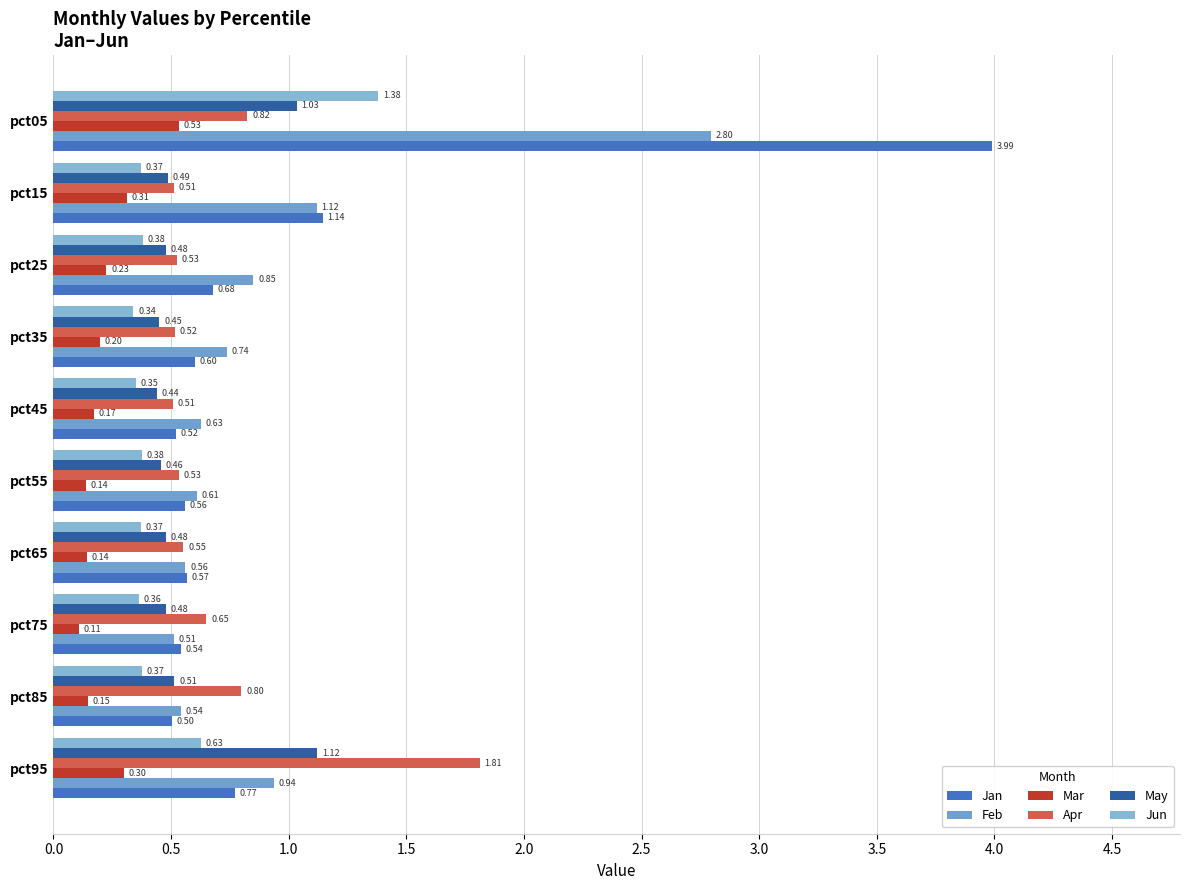

Count the number of data series in this chart.

6